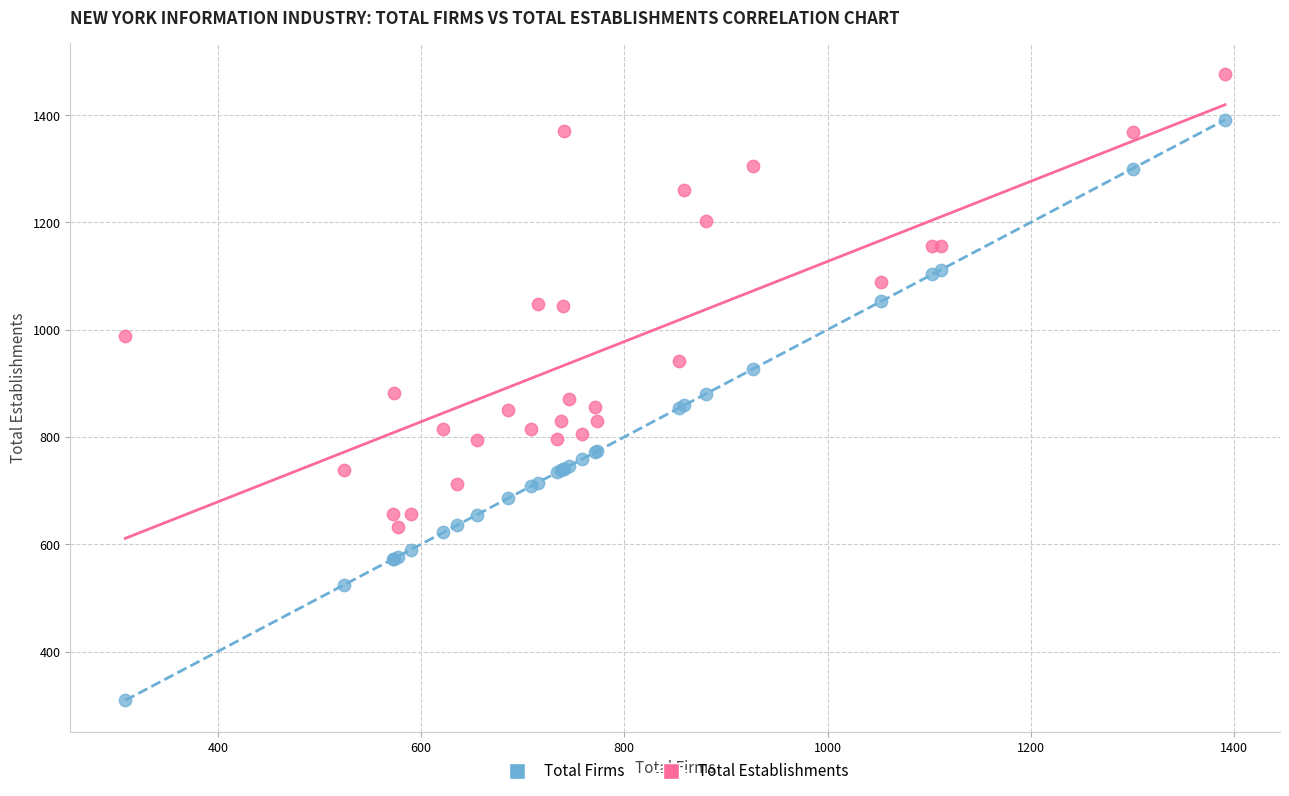

Which series reaches the maximum Y coordinate?

Total Establishments